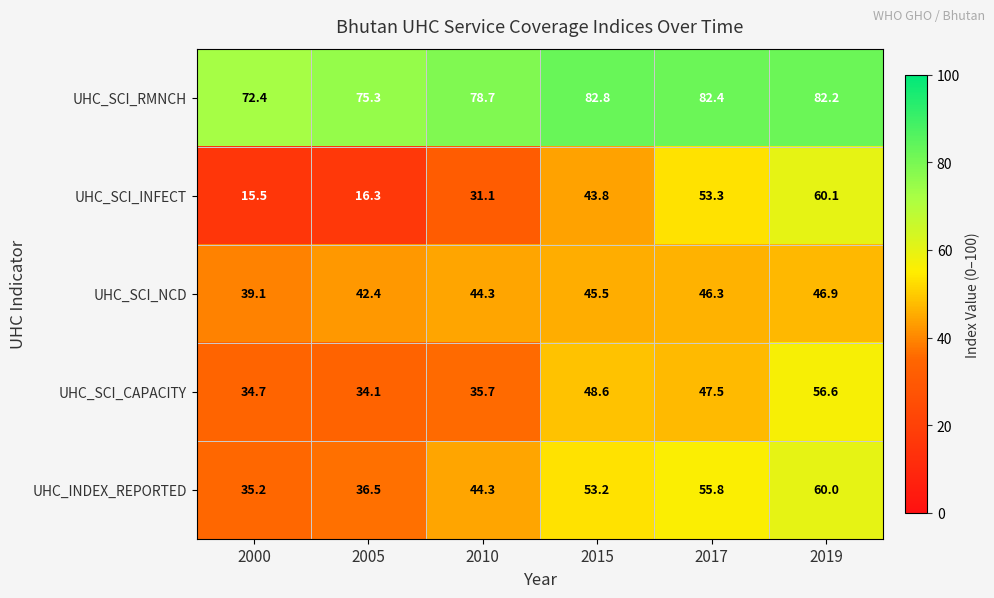

At which category is the sum across all series the highest?

2019